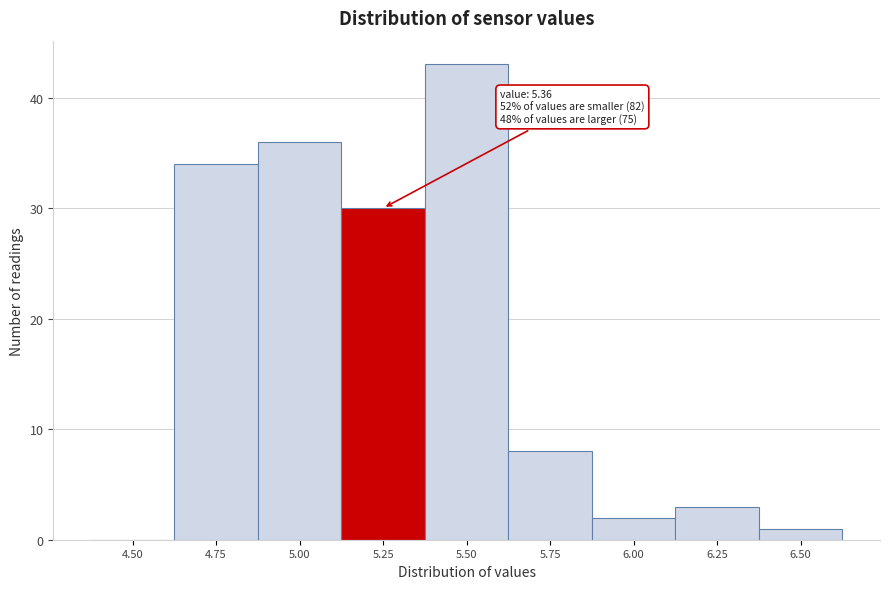

Reading right to left, list all the values displayed in this chart.

6.50=1	6.25=3	6.00=2	5.75=8	5.50=43	5.25=30	5.00=36	4.75=34	4.50=0